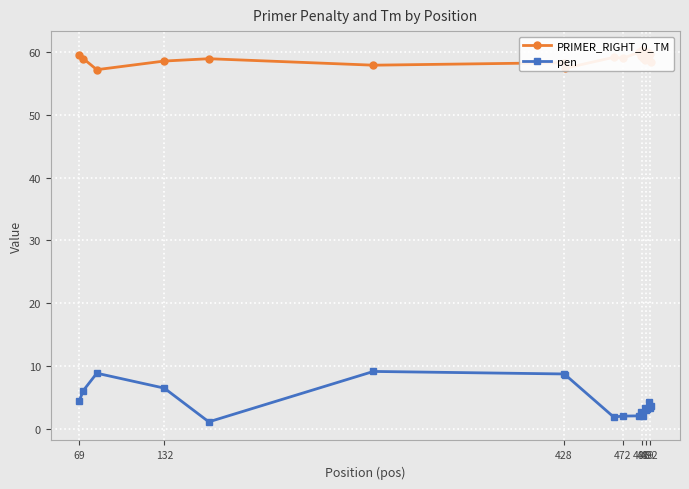

Is it true that pen equals 1.7 at 132?

False